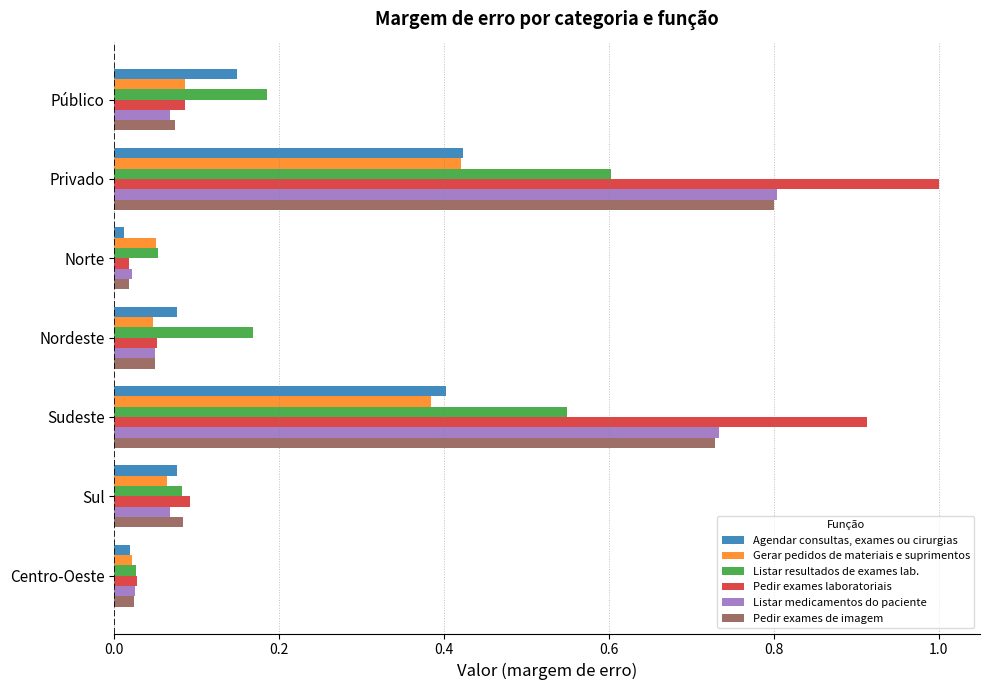

The Pedir exames de imagem series shows 0.1 at Nordeste. True or false?

False